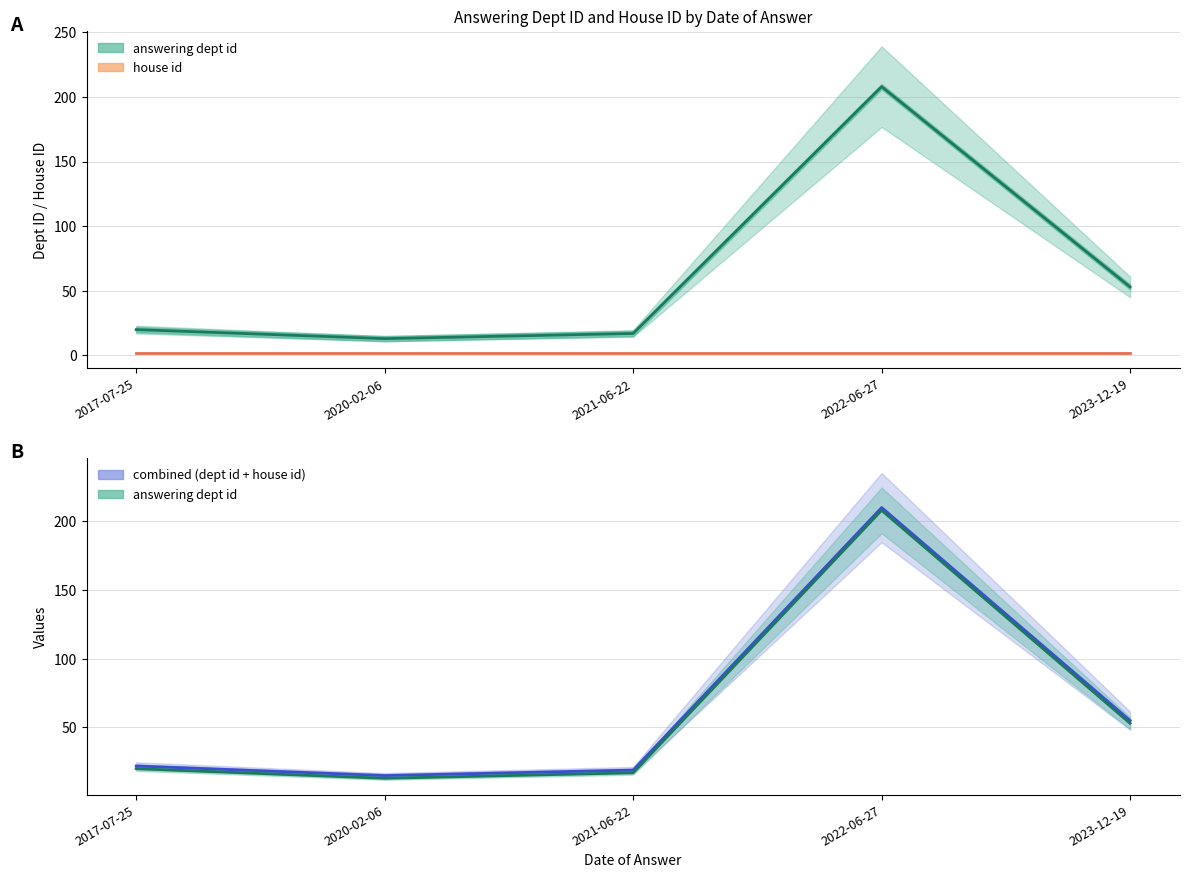

What is the approximate value of answering dept id at 2021-06-22, to the nearest 5?

15